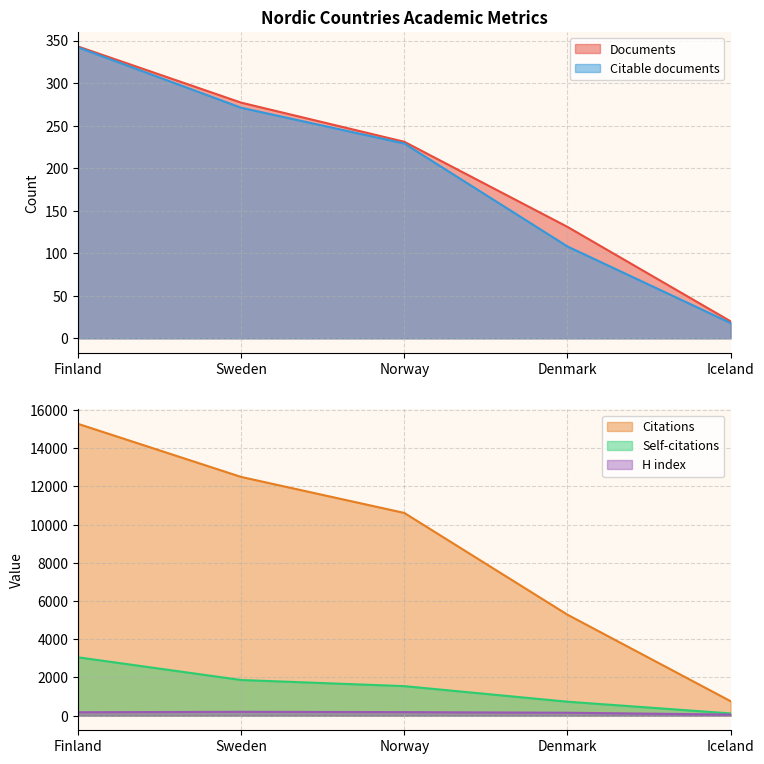

True or false: Citations and Self-citations intersect in this chart.

False